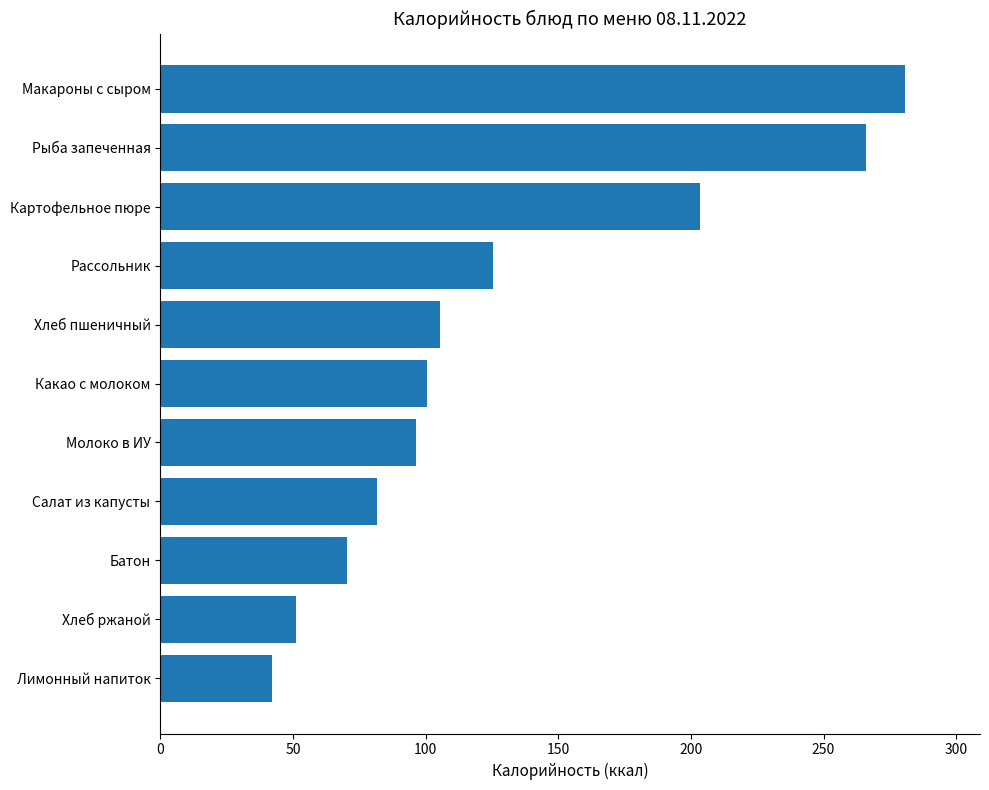

What value does the data have at Салат из капусты?

81.5